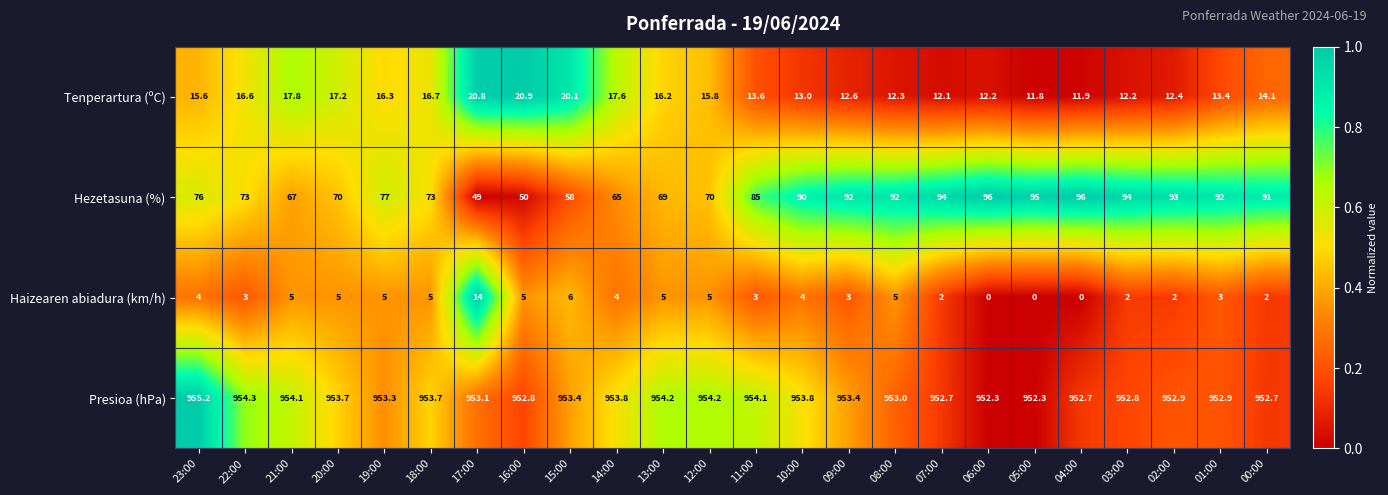

List the series in order of their peak value, highest first.

Presioa (hPa), Hezetasuna (%), Tenperartura (ºC), Haizearen abiadura (km/h)